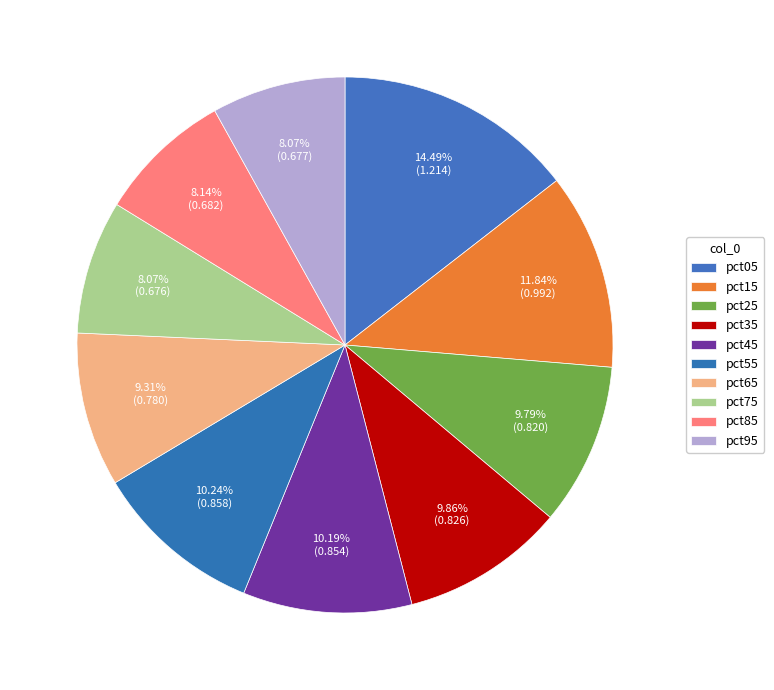

Which slice is the largest?

pct05